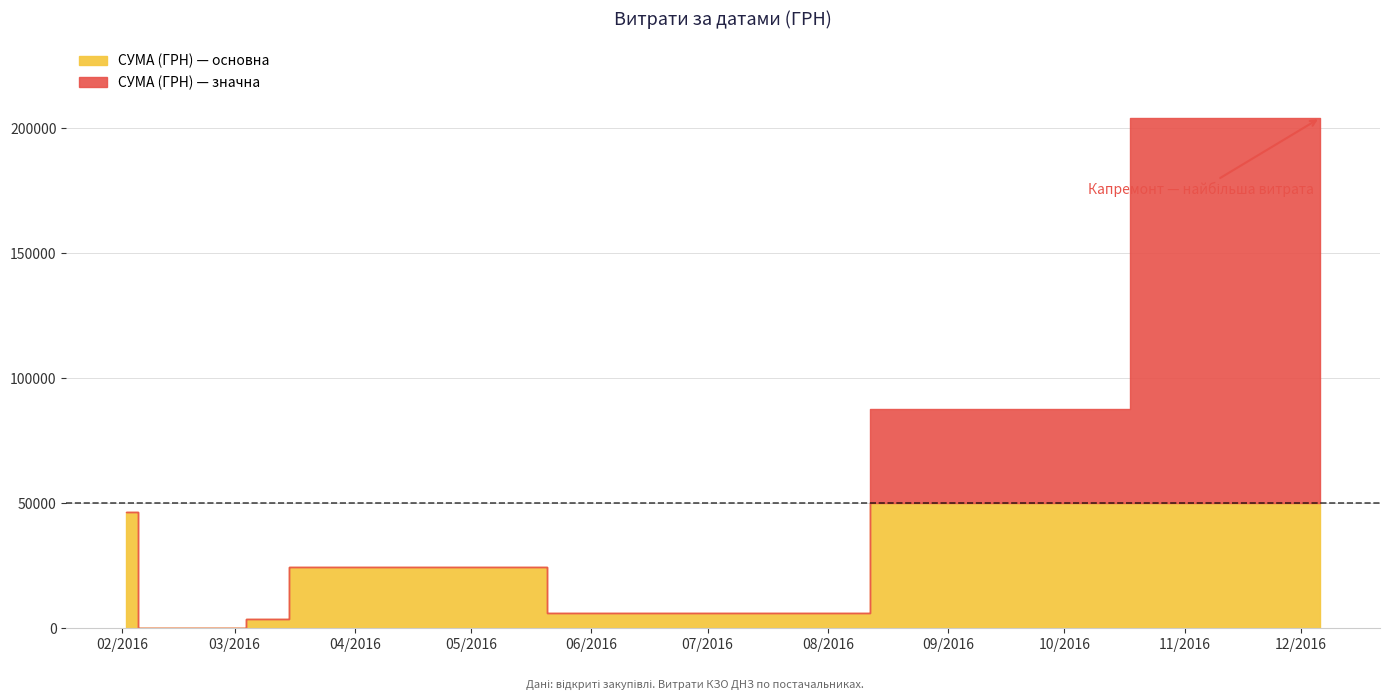

List the labels in order of value, largest first.

0, 1, 2, 11, 8, 22, 23, 9, 27, 31, 39, 32, 5, 37, 4, 16, 10, 30, 3, 15, 28, 36, 17, 25, 19, 12, 13, 34, 14, 33, 24, 20, 26, 18, 38, 21, 29, 35, 7, 6